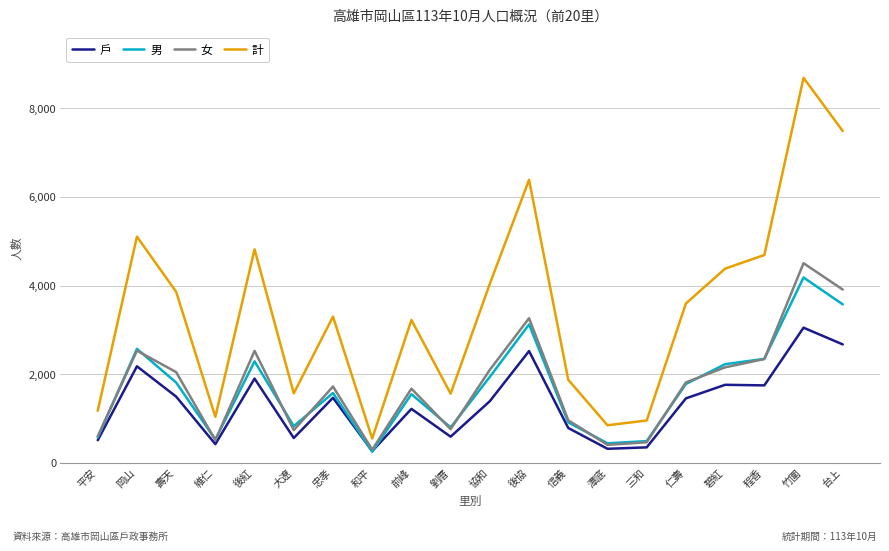

True or false: 計 and 男 intersect in this chart.

False